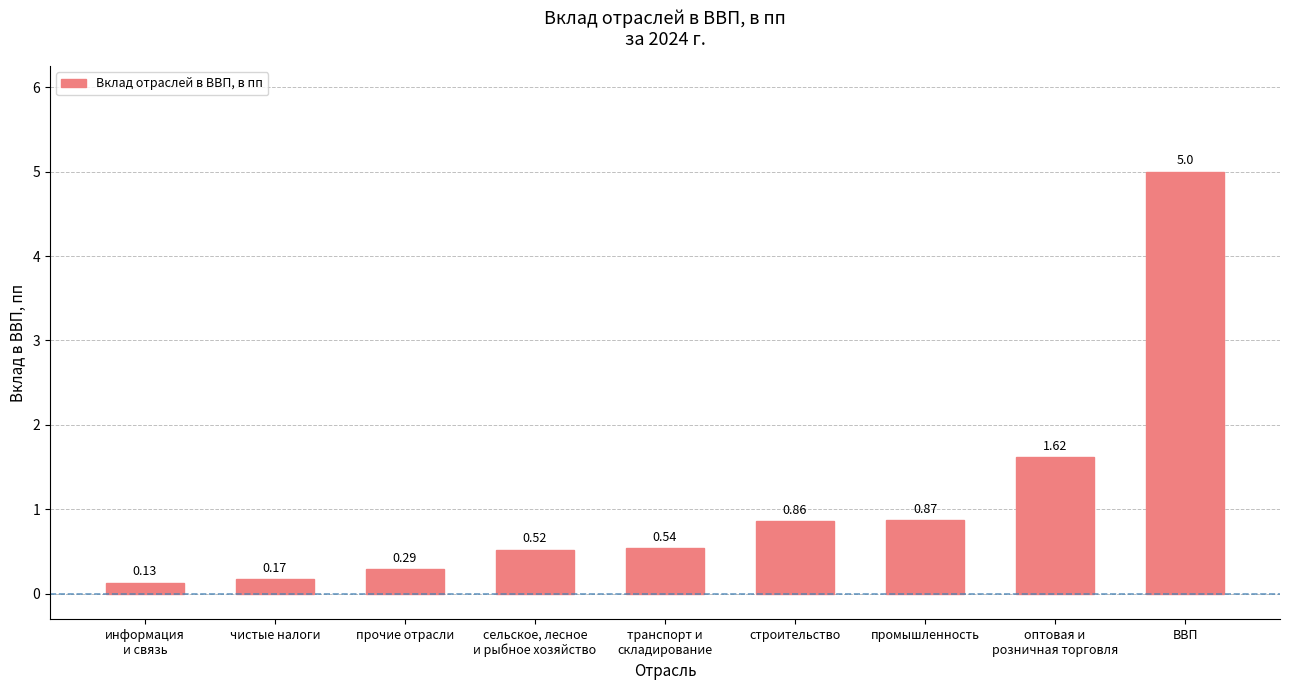

What is the value of the 9th bar from the left?

5.0